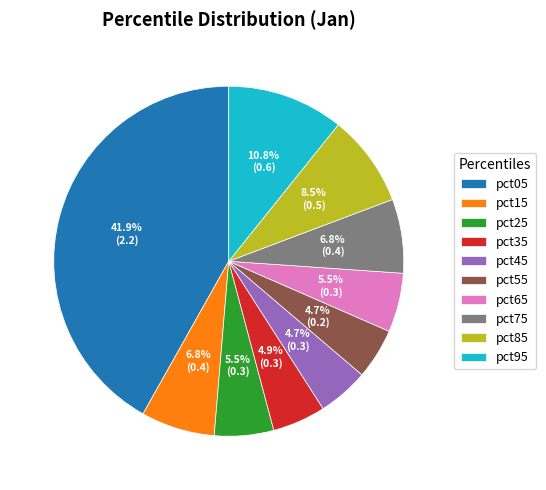

What percentage is NOT represented by pct75?

93.2%